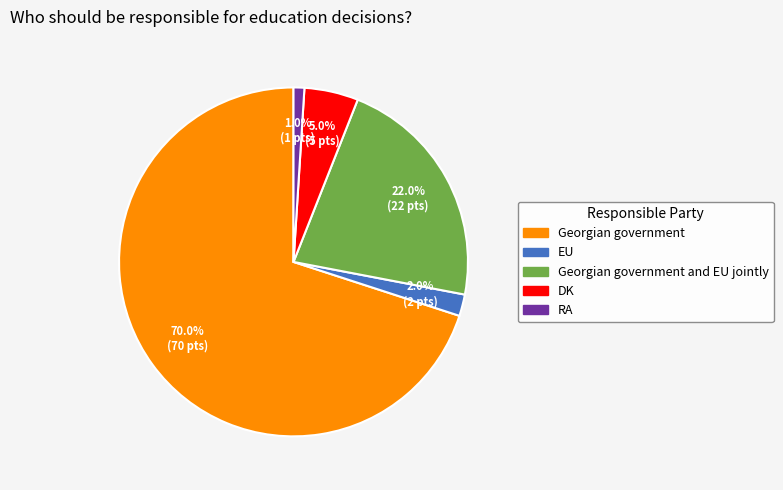

Is there a majority slice in this chart?

Yes